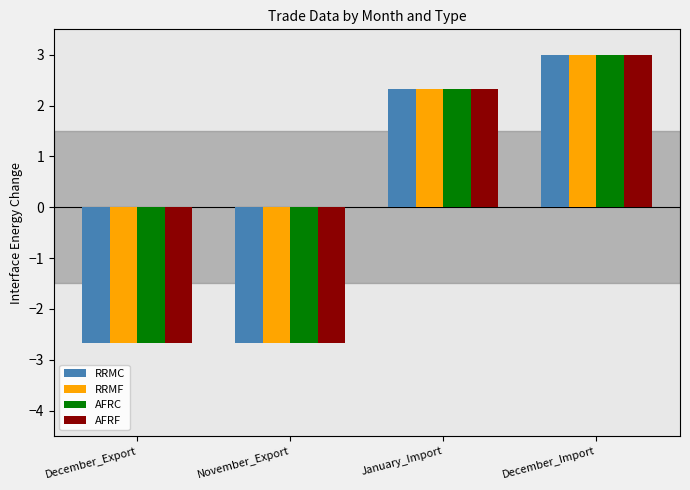

Is the value of RRMC at December_Import greater than the value of RRMF at January_Import?

Yes